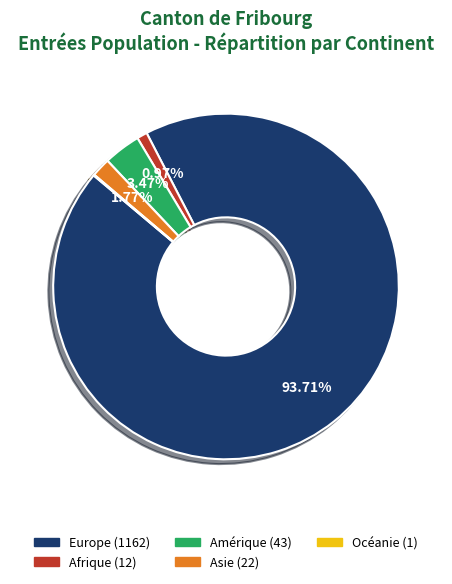

True or false: Afrique accounts for 1% of the total.

True